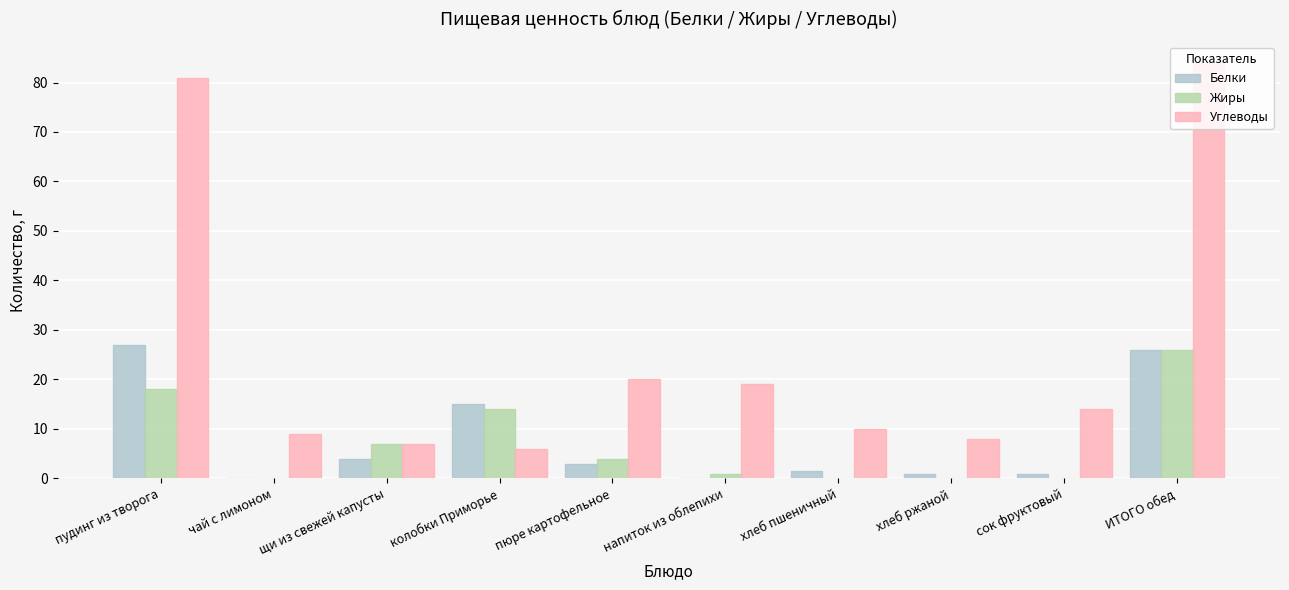

What are all the series names shown in the legend?

Белки, Жиры, Углеводы